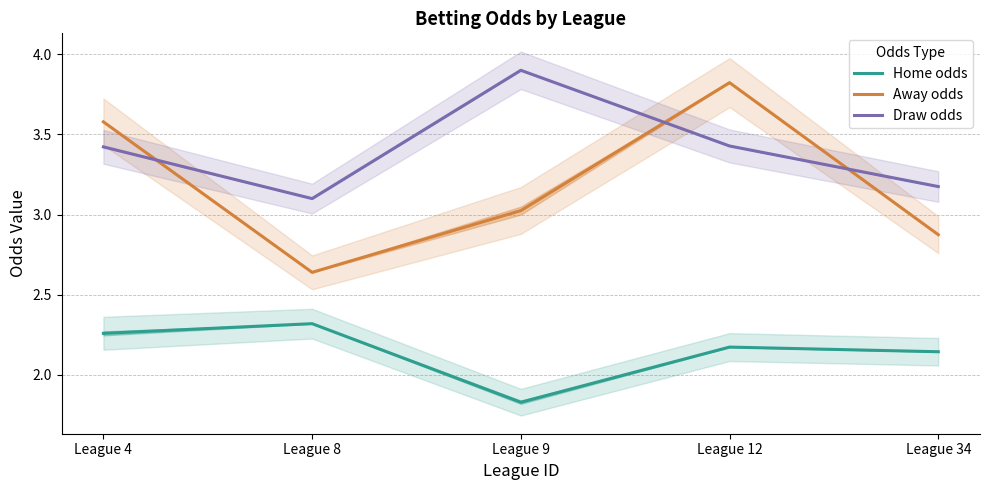

Where is Home odds nearest to the value 2?

League 34